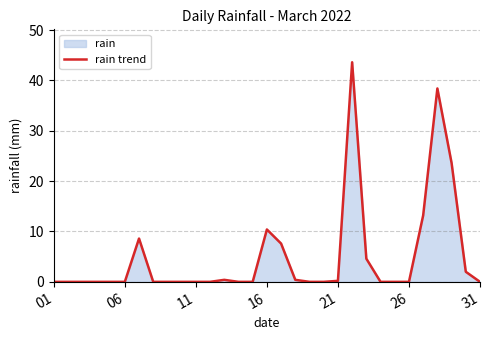

What is the sum of all values?

153.0